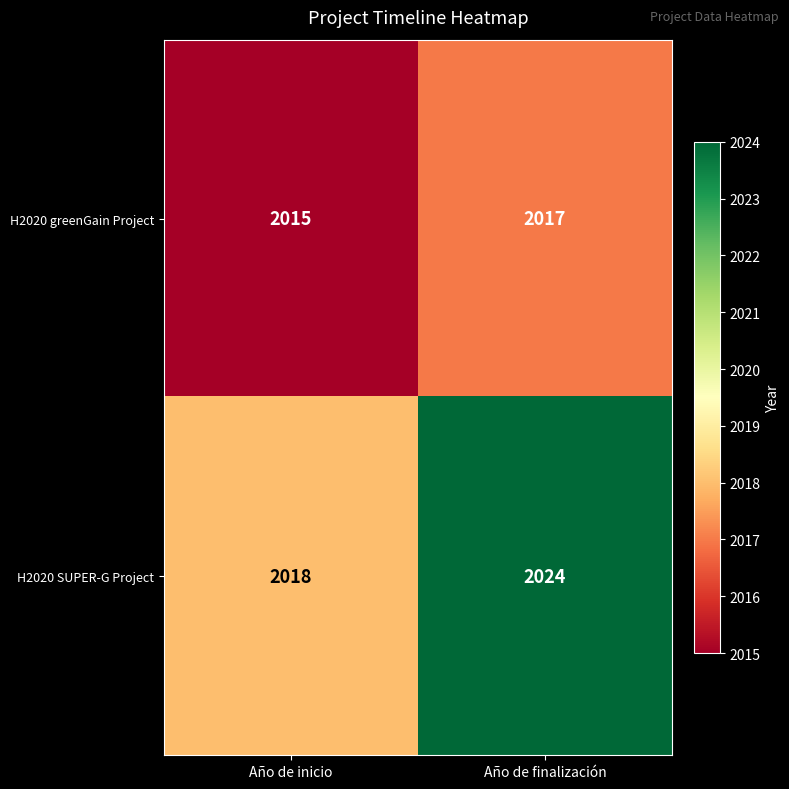

Count the number of data series in this chart.

2